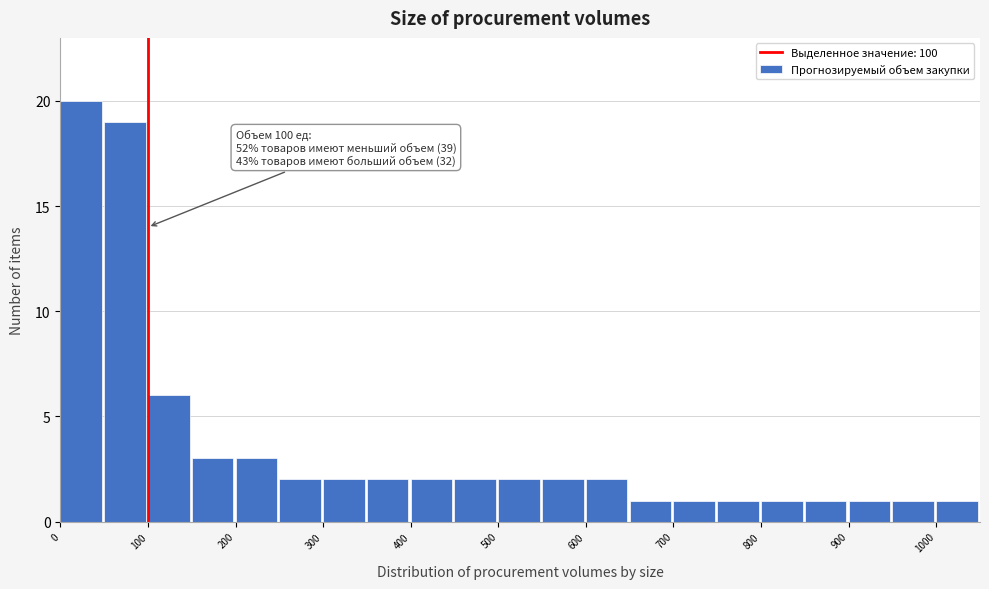

Over which range of the x-axis is the bar tallest?

0 to 50